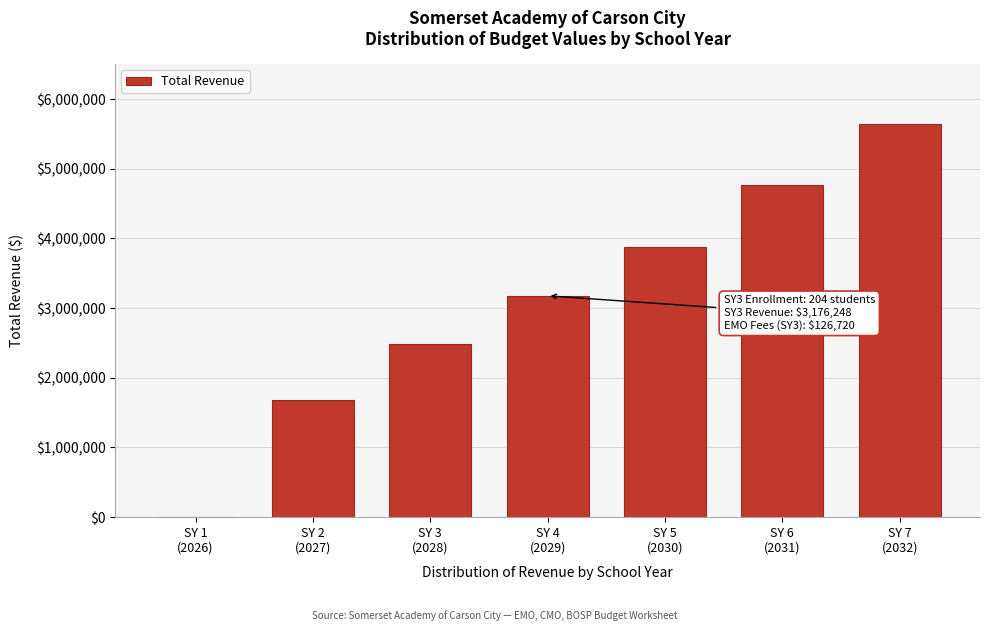

What is the maximum value shown in the chart?

5635156.1